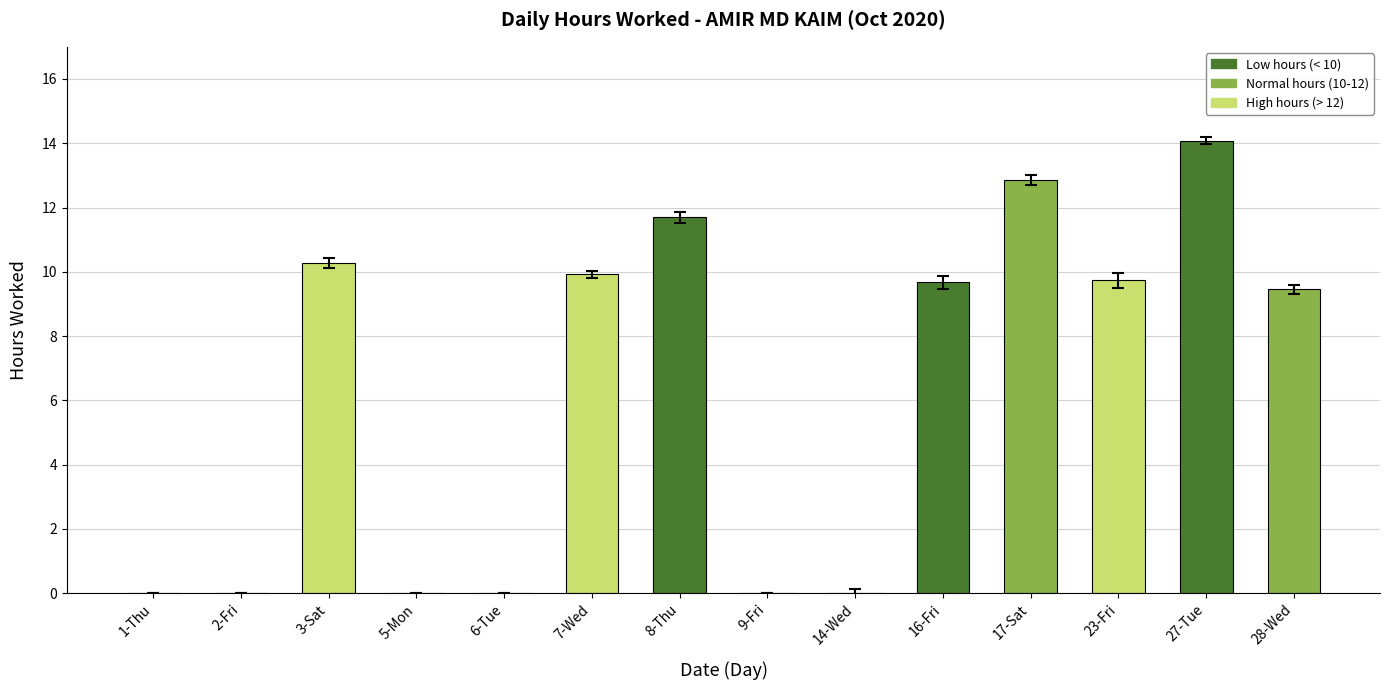

What is the maximum value shown in the chart?

14.1